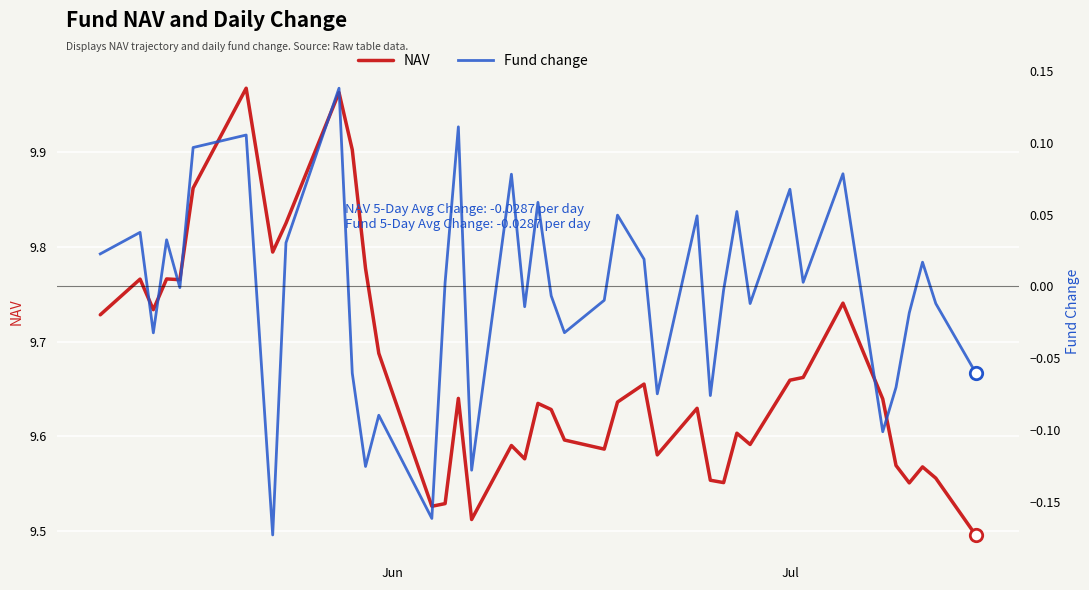

Which series has the largest Y range (max minus min)?

NAV